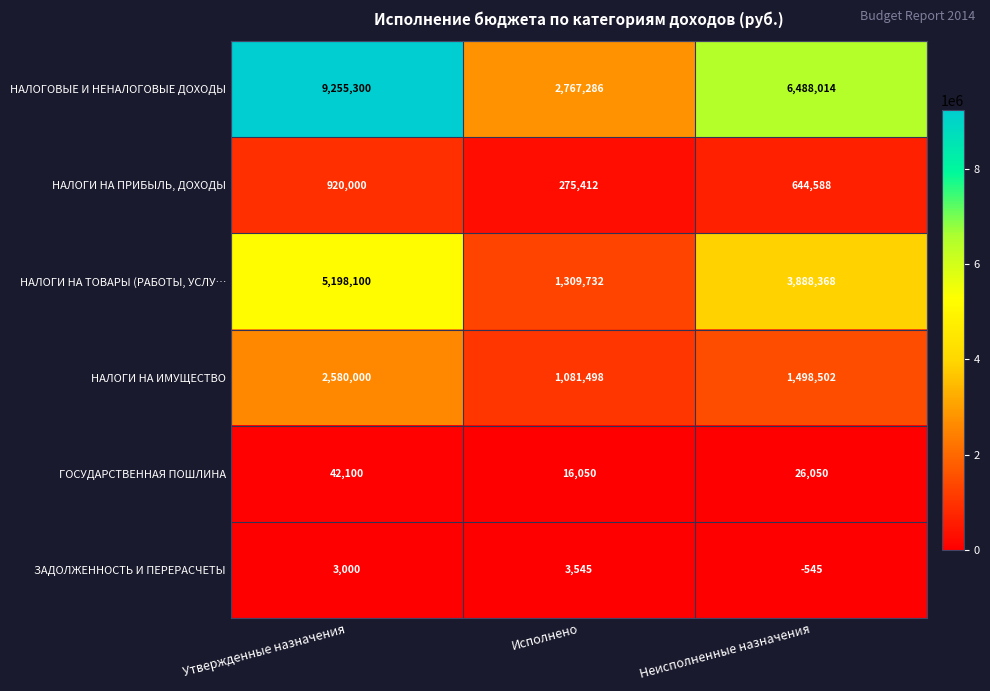

Reading left to right, extract all data points from this chart.

НАЛОГОВЫЕ И НЕНАЛОГОВЫЕ ДОХОДЫ: 9255300	2767286	6488014
НАЛОГИ НА ПРИБЫЛЬ, ДОХОДЫ: 920000	275412	644588
НАЛОГИ НА ТОВАРЫ (РАБОТЫ, УСЛУ…: 5198100	1309732	3888368
НАЛОГИ НА ИМУЩЕСТВО: 2580000	1081498	1498502
ГОСУДАРСТВЕННАЯ ПОШЛИНА: 42100	16050	26050
ЗАДОЛЖЕННОСТЬ И ПЕРЕРАСЧЕТЫ: 3000	3545	-545